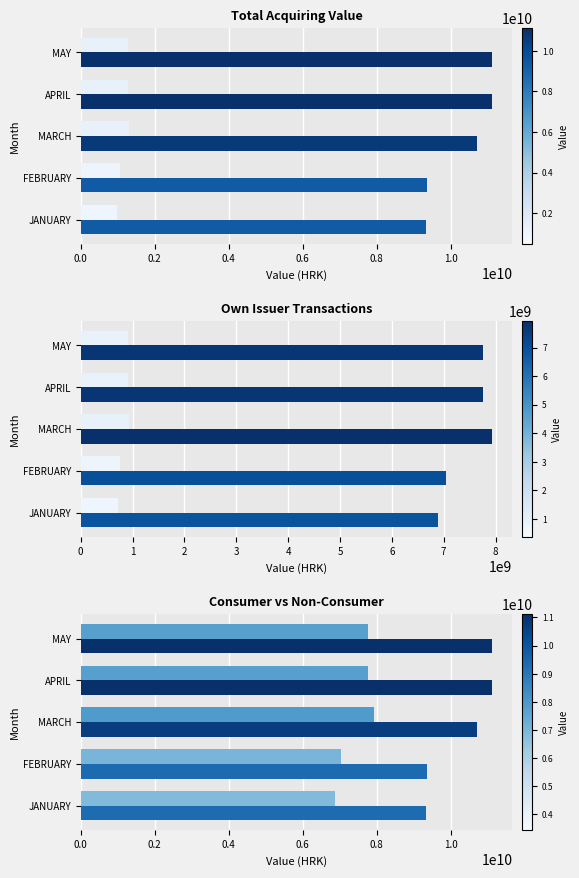

How many values in the OWN CONSUMER series are below 7754562162?

2